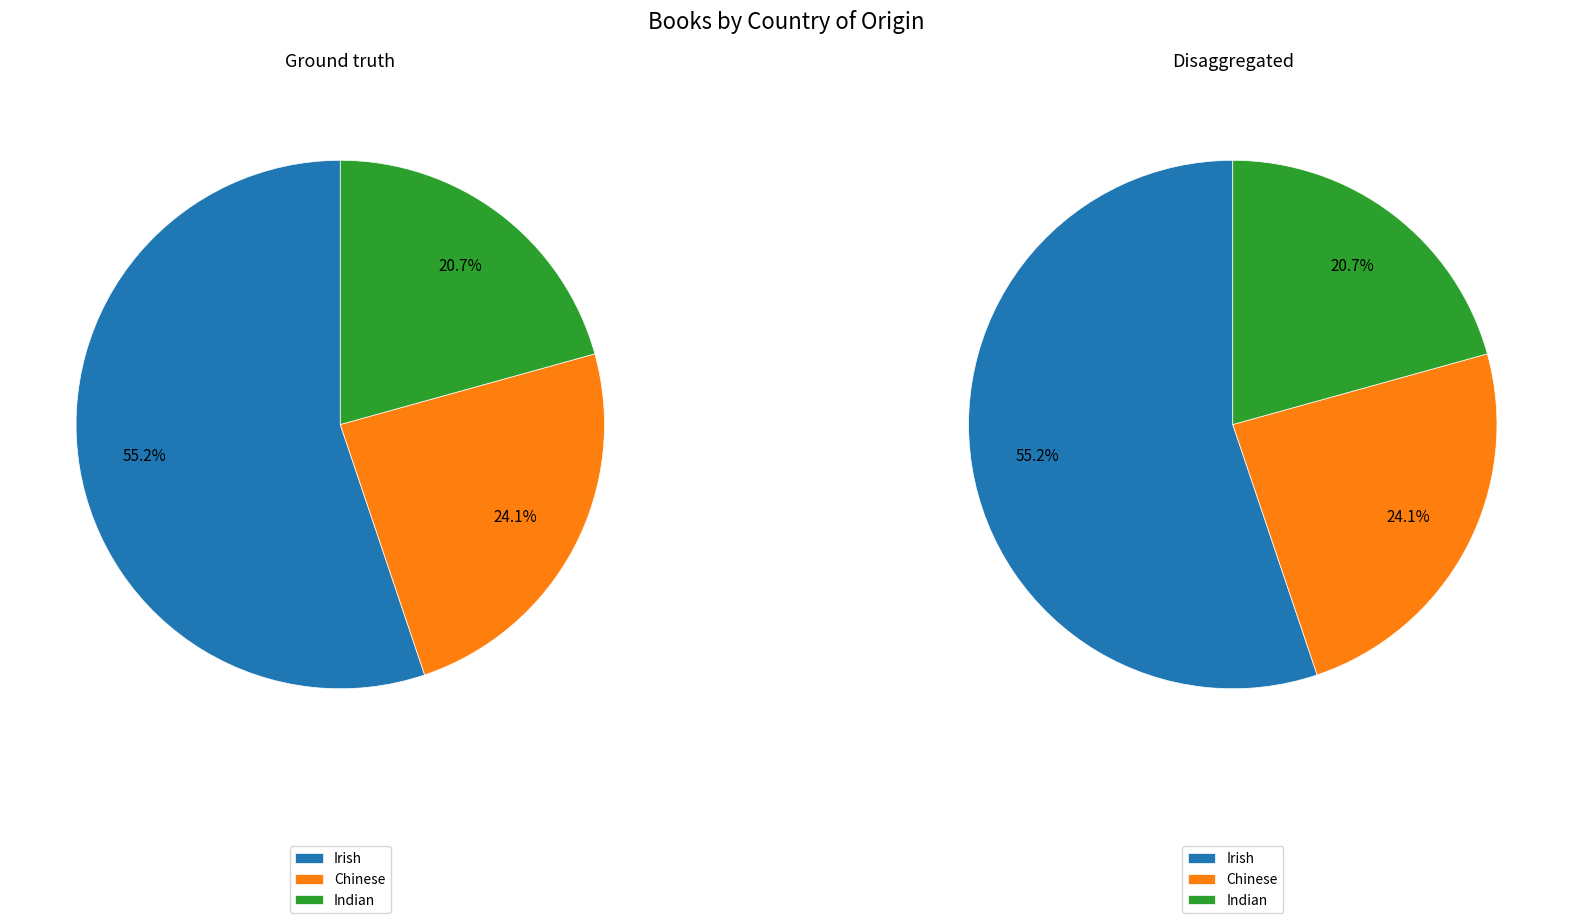

Is there a majority slice in this chart?

Yes